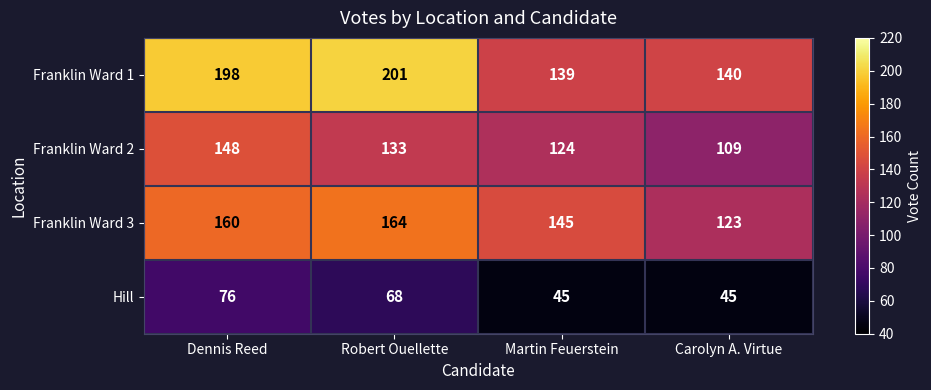

Which series has the largest total across all categories?

Franklin Ward 1